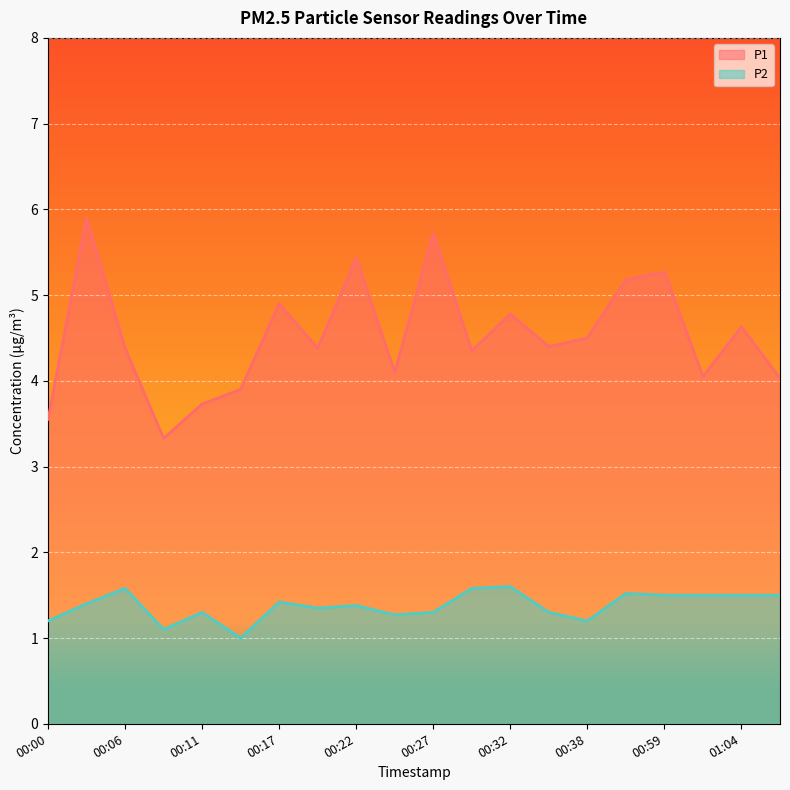

Is it true that P1 equals 3.3 at 00:08?

True